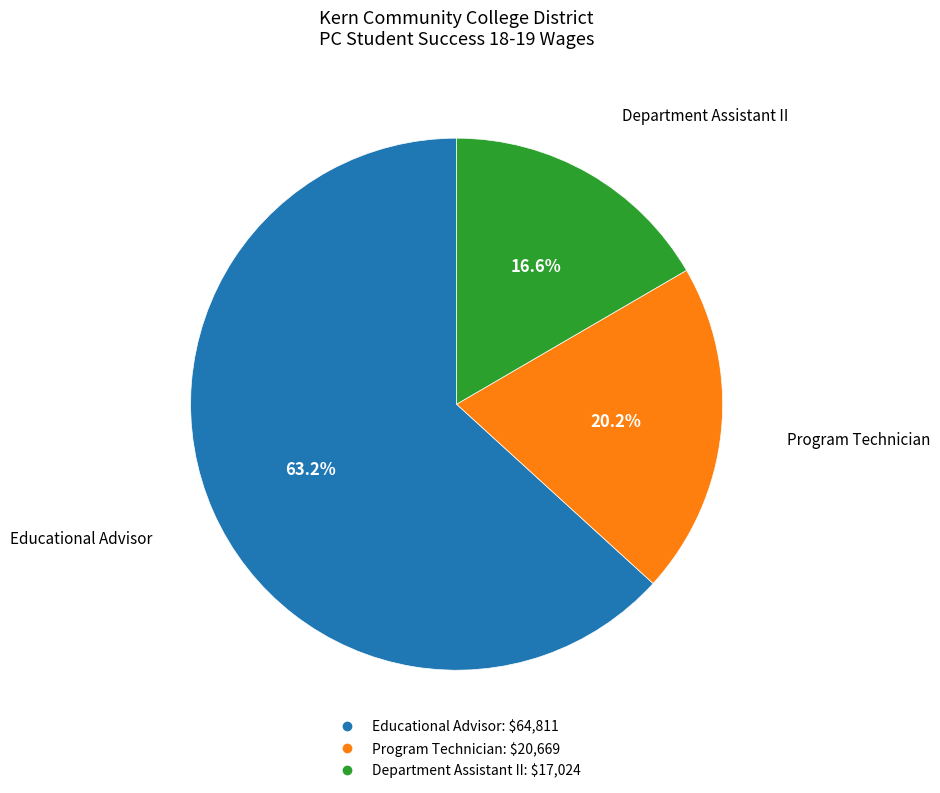

Which category has the smallest portion of the pie?

Department Assistant II